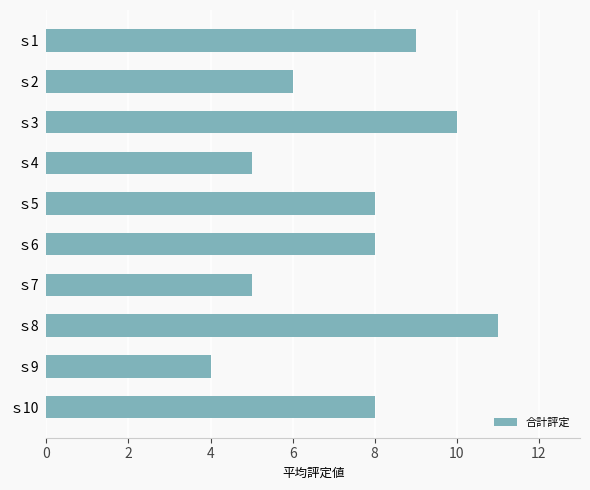

Reading top to bottom, what are all the values shown in this chart?

9	6	10	5	8	8	5	11	4	8